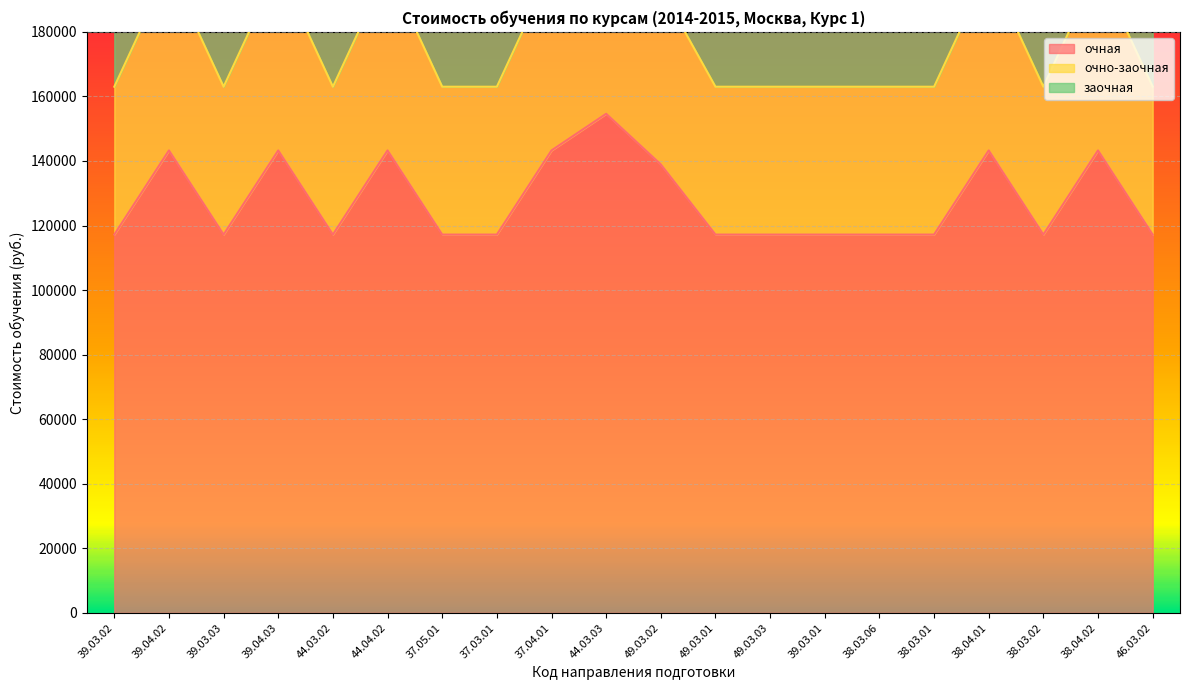

What is the difference between the maximum and minimum values in the заочная series?

52387.3